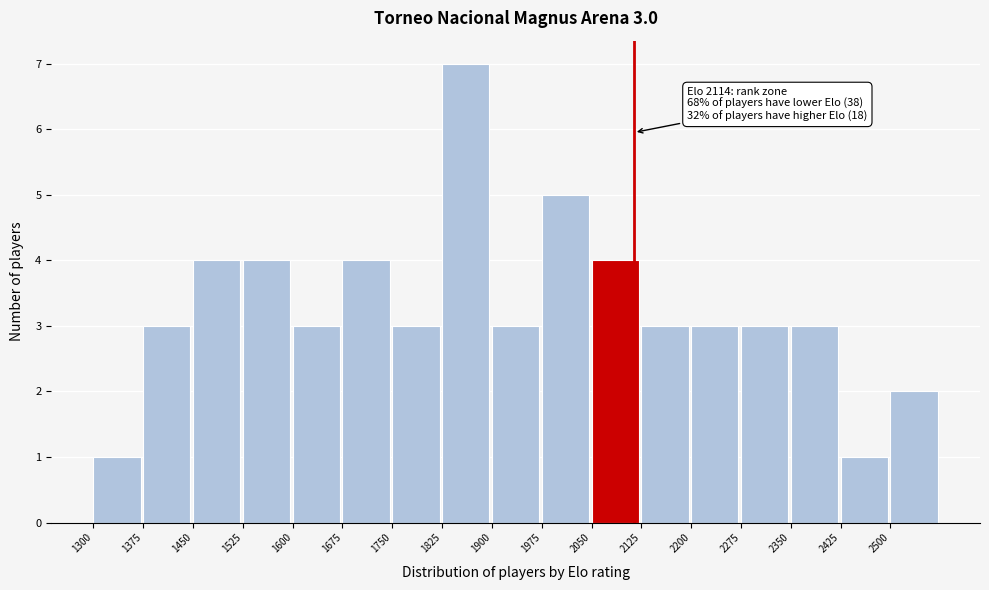

Over which range of the x-axis is the bar tallest?

1825 to 1900